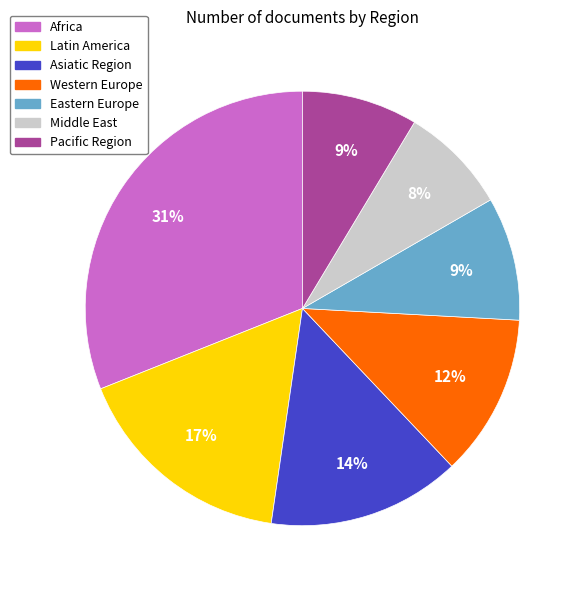

To the nearest percent, what is the average slice percentage?

14%